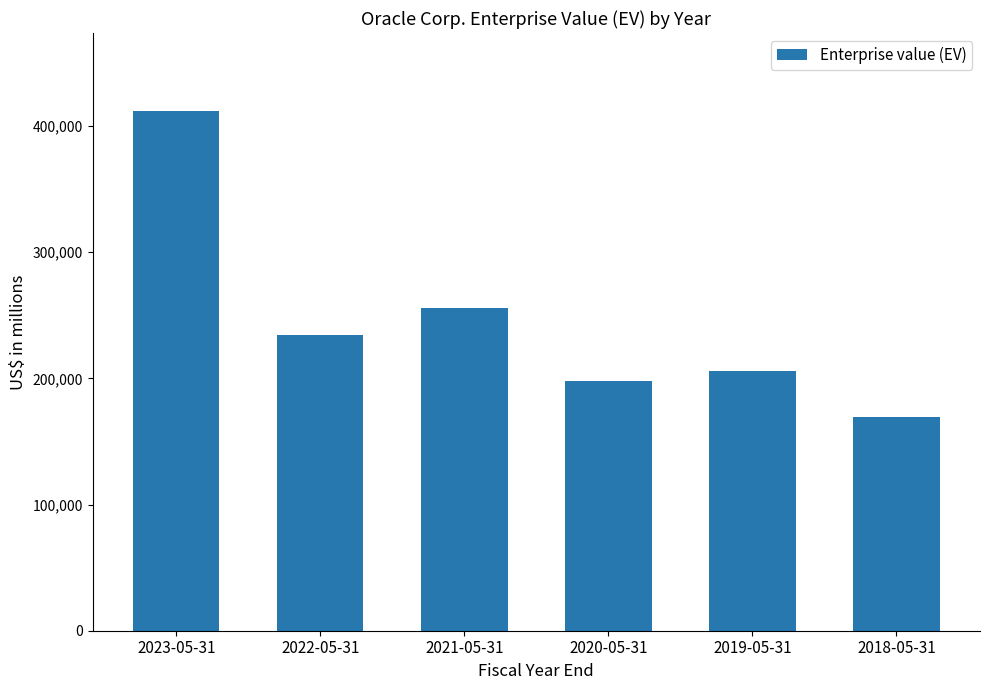

What is the difference between the second highest and second lowest values?

57824